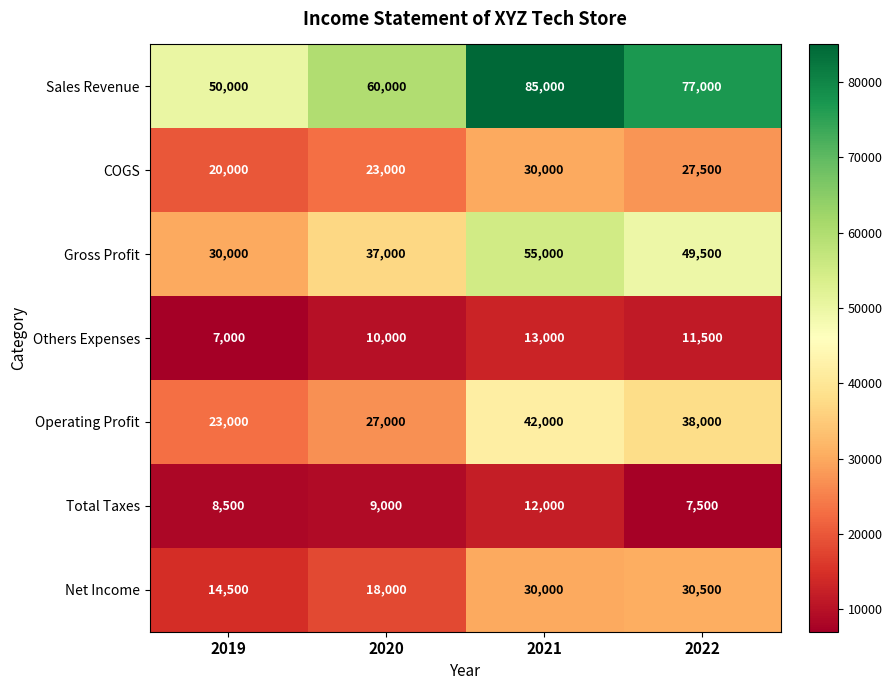

The Others Expenses series shows 7000 at 2019. True or false?

True